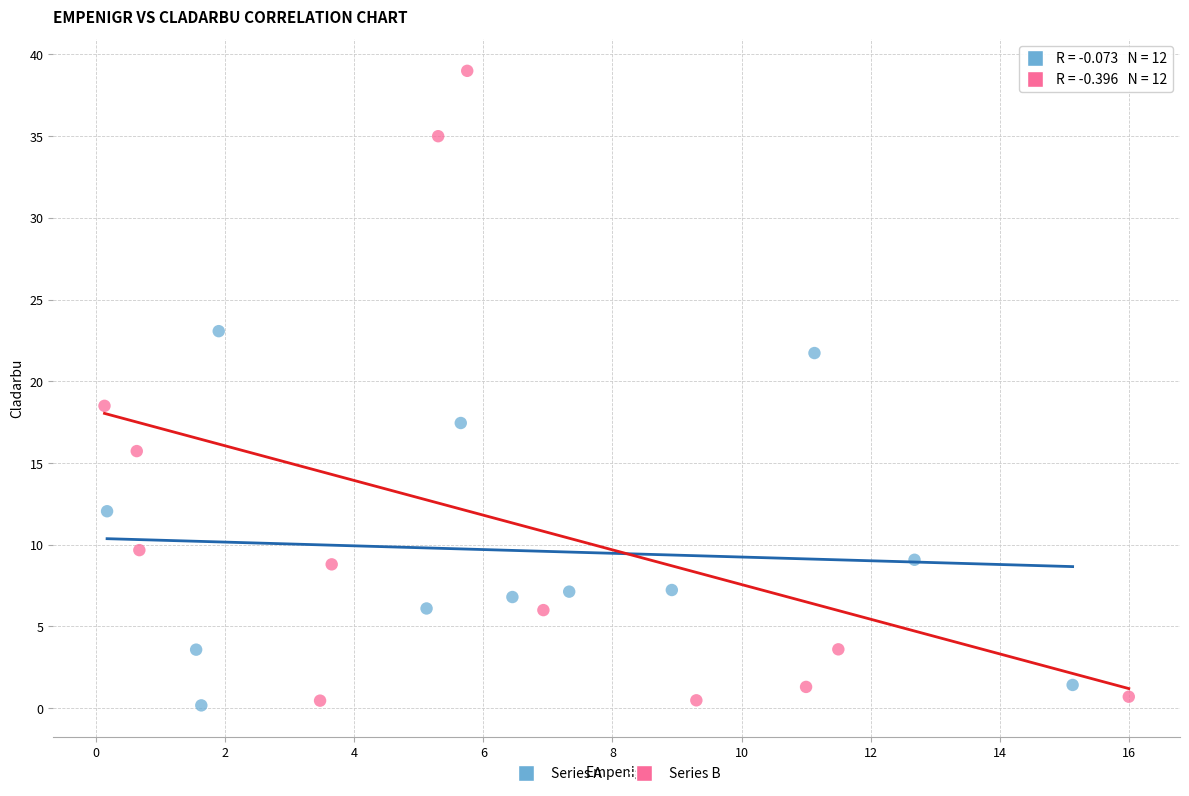

Which series reaches the maximum Y coordinate?

Series B